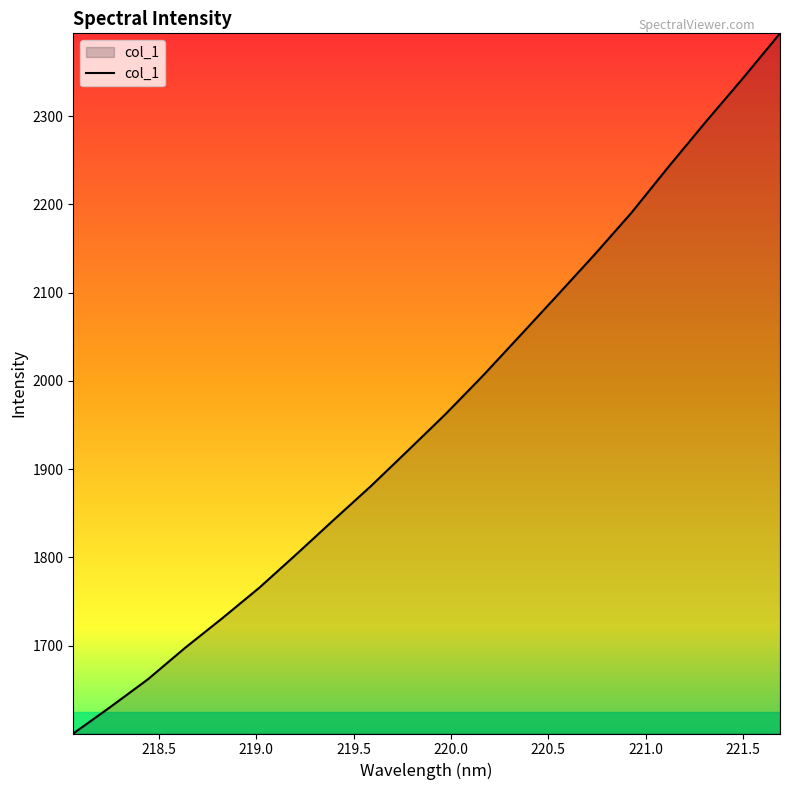

What is the sum of all values?

39257.3